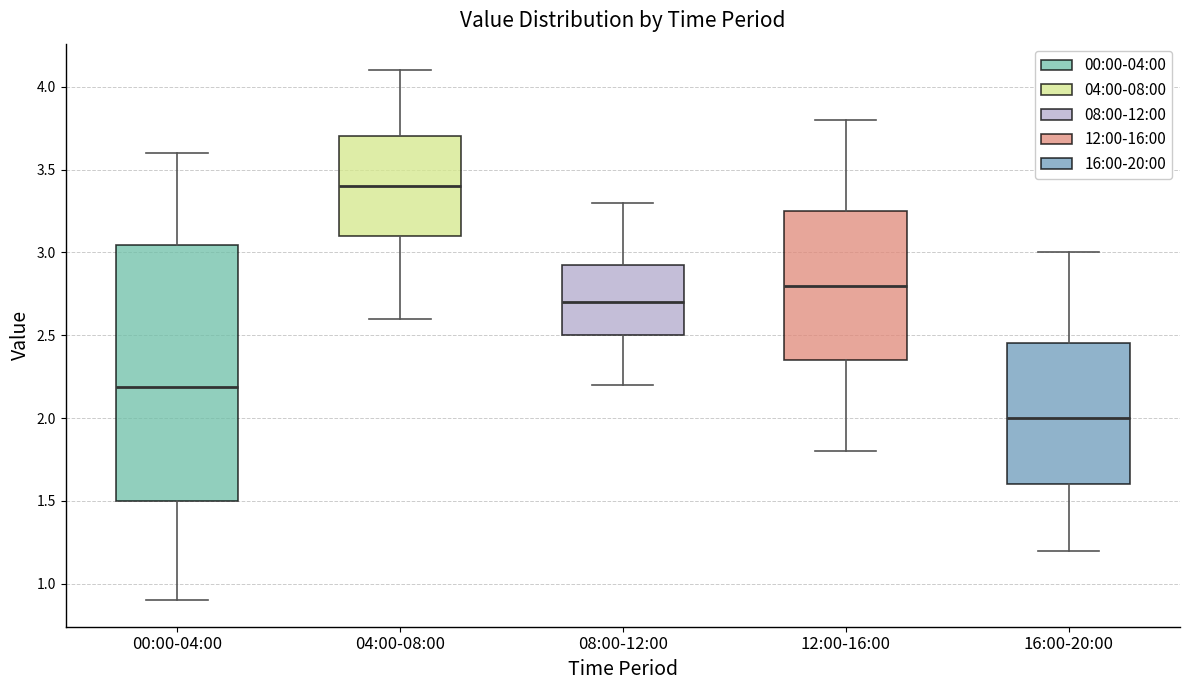

Reading left to right, transcribe this box plot: for each box, give where its median line is, the range the box spans, and where its two whiskers end, as read against the y-axis. The values are not printed on the chart, so give them approximately, as read against the axis.

00:00-04:00: median 2.20, box 1.50 to 3.05, whiskers 0.90 to 3.60
04:00-08:00: median 3.40, box 3.10 to 3.70, whiskers 2.60 to 4.10
08:00-12:00: median 2.70, box 2.50 to 2.95, whiskers 2.20 to 3.30
12:00-16:00: median 2.80, box 2.35 to 3.25, whiskers 1.80 to 3.80
16:00-20:00: median 2.00, box 1.60 to 2.45, whiskers 1.20 to 3.00